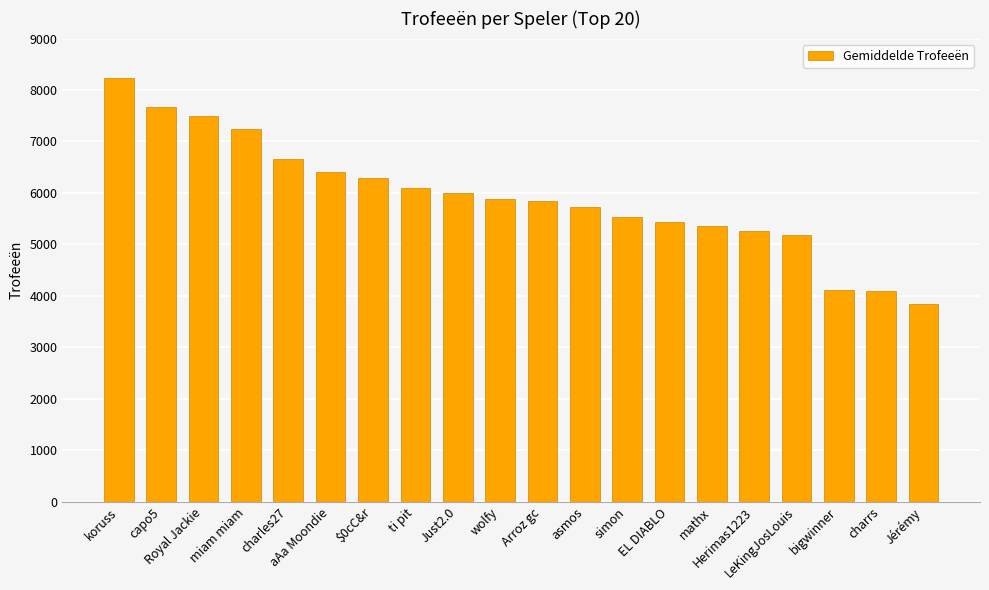

What is the average value?

5917